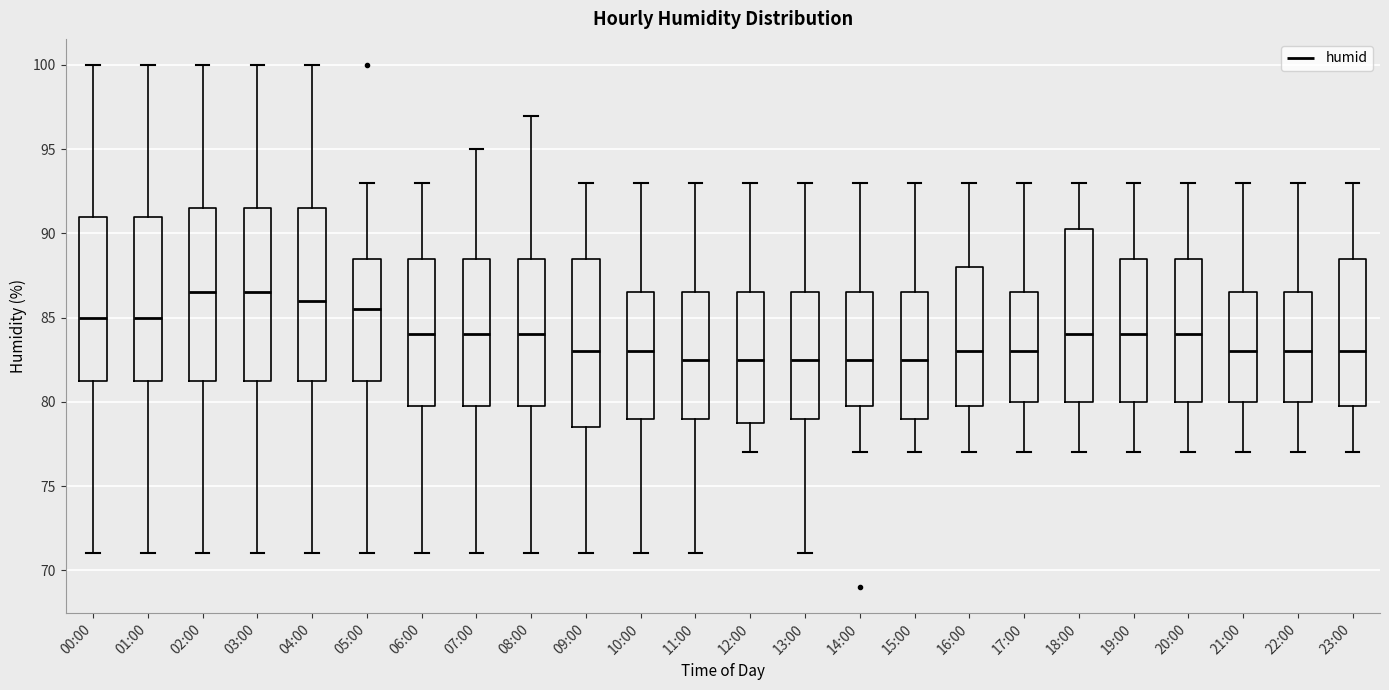

Where does the lower whisker of the box for 17:00 end on the y-axis? The values are not printed on the chart, so give them approximately, as read against the axis.

77.0